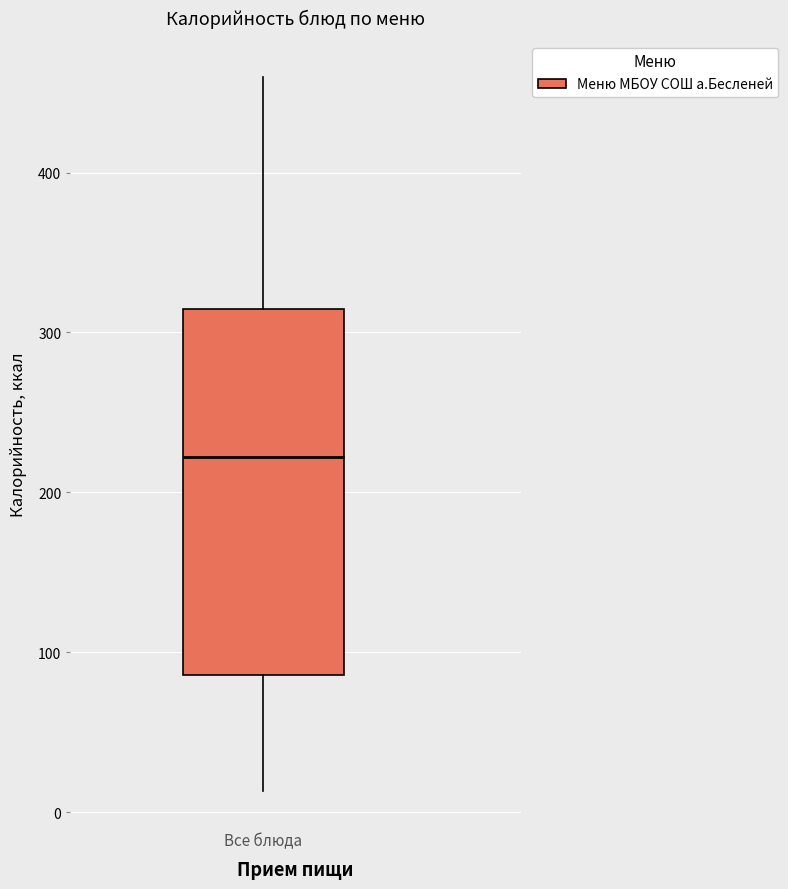

Read this box plot against the y-axis: the position of the median line, the range covered by the box, and the ends of both whiskers. The values are not printed on the chart, so give them approximately, as read against the axis.

median 220, box 90 to 310, whiskers 10 to 460